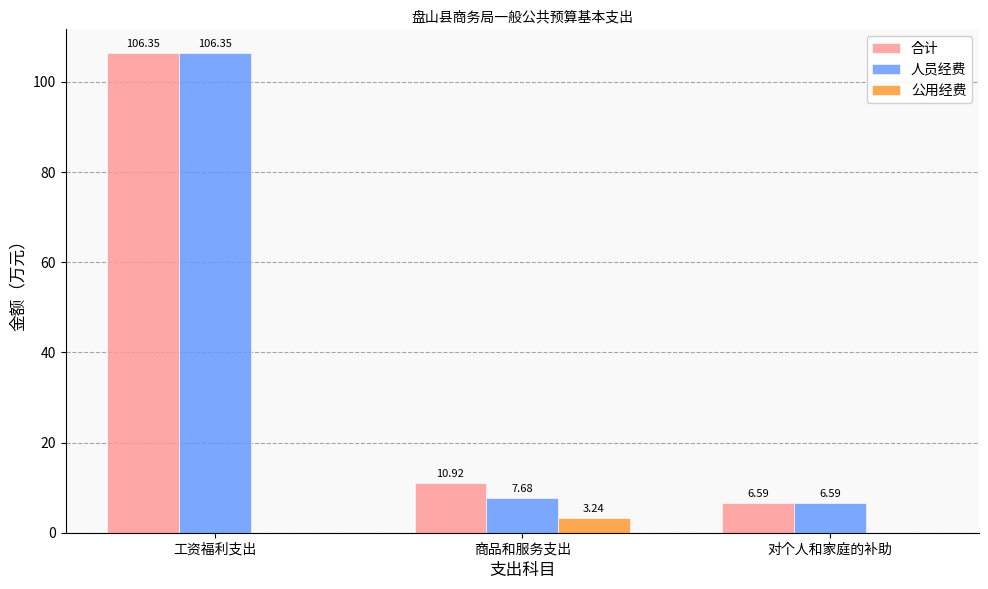

The value of 公用经费 at 对个人和家庭的补助 is 0.0. True or false?

True